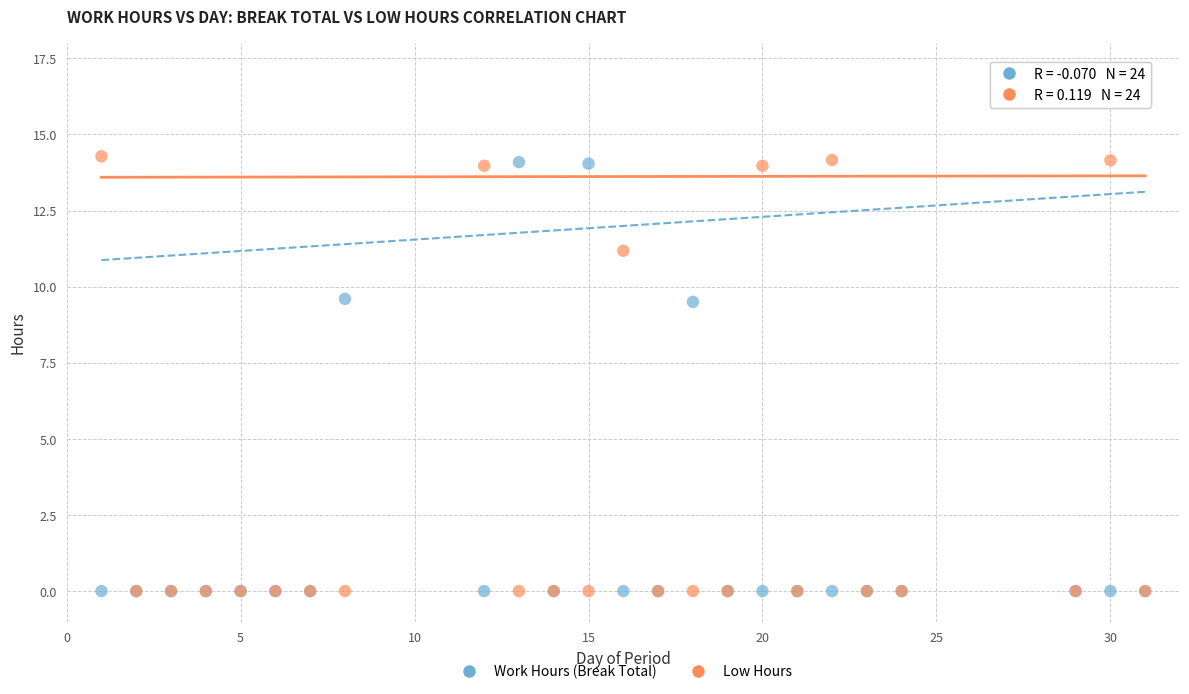

What are all the series names shown in the legend?

Work Hours (Break Total), Low Hours